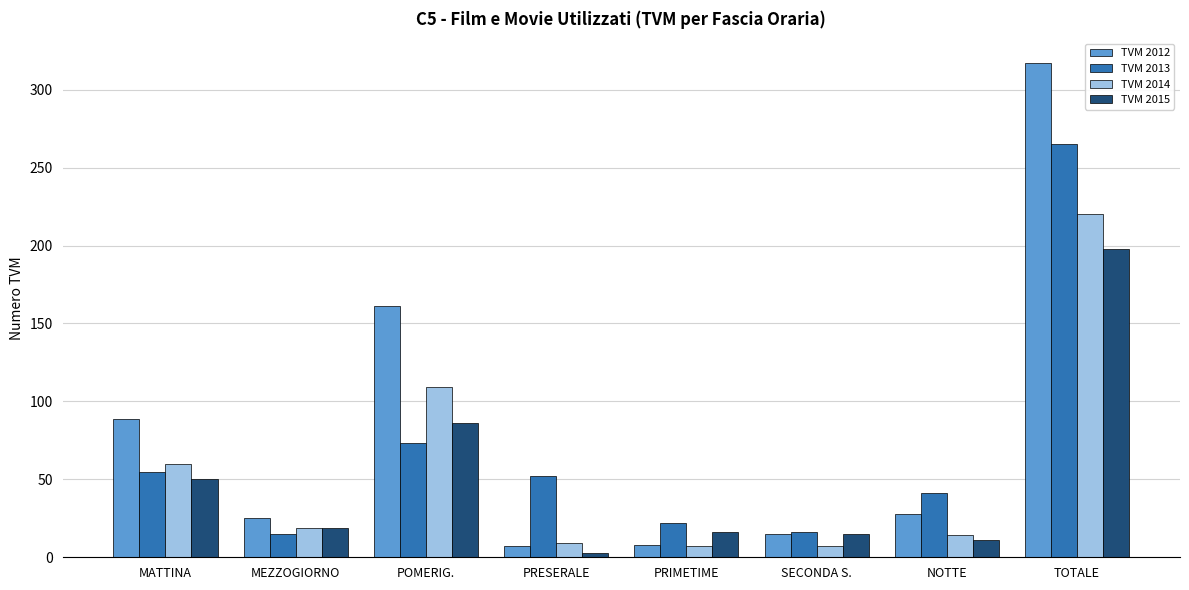

Which series has the largest total across all categories?

TVM 2012